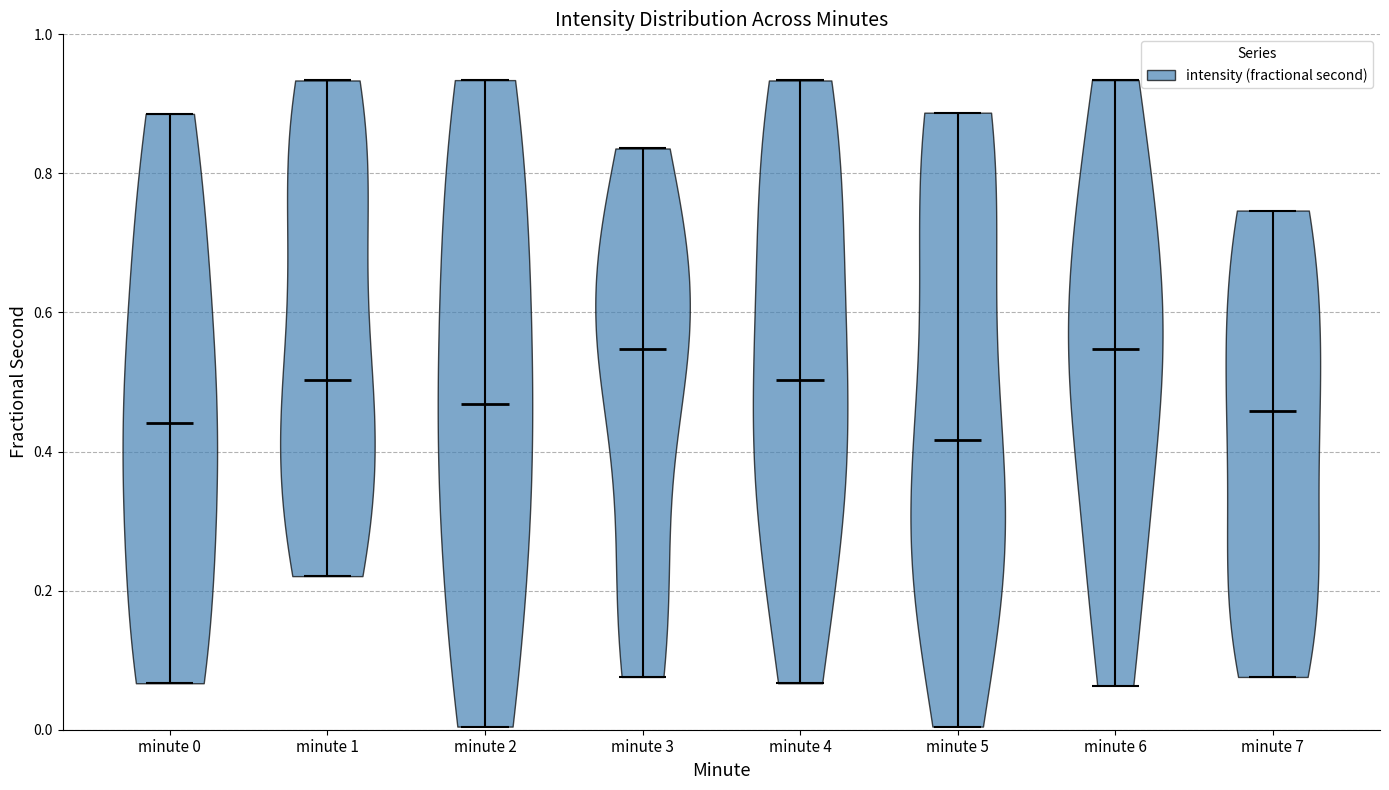

Which violin has the lowest median line?

minute 5